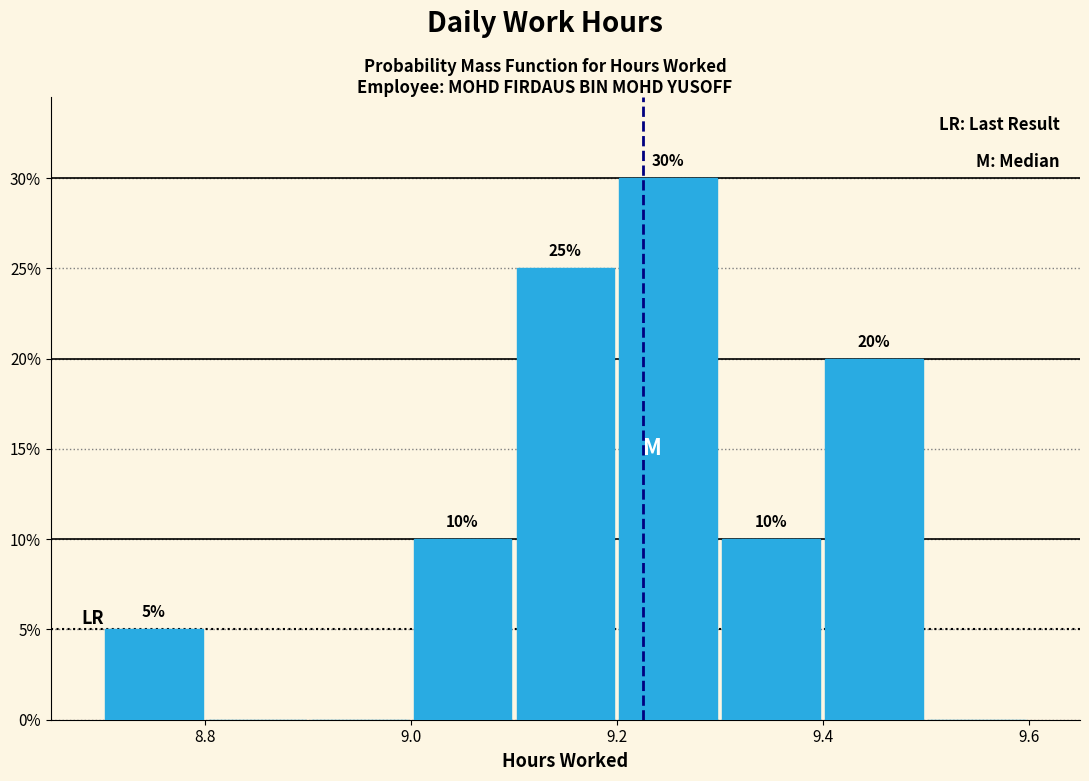

Which range on the x-axis has the tallest bar?

9.2 to 9.3